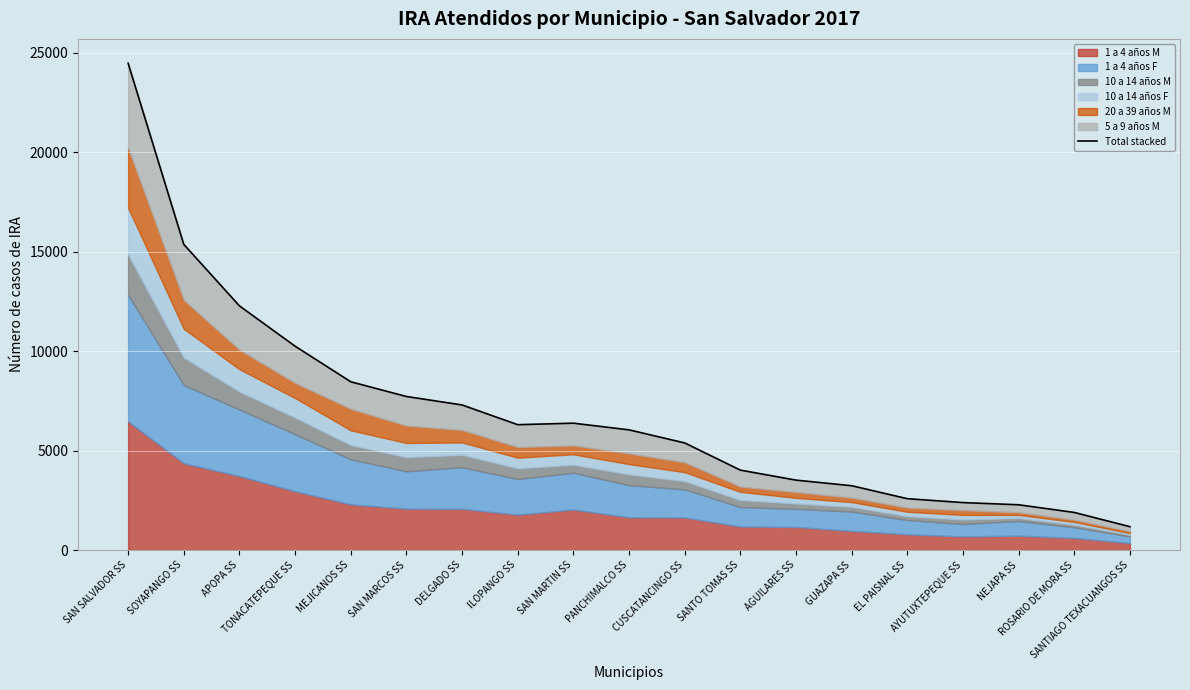

What is the change in value from MEJICANOS SS to ILOPANGO SS?

-2159